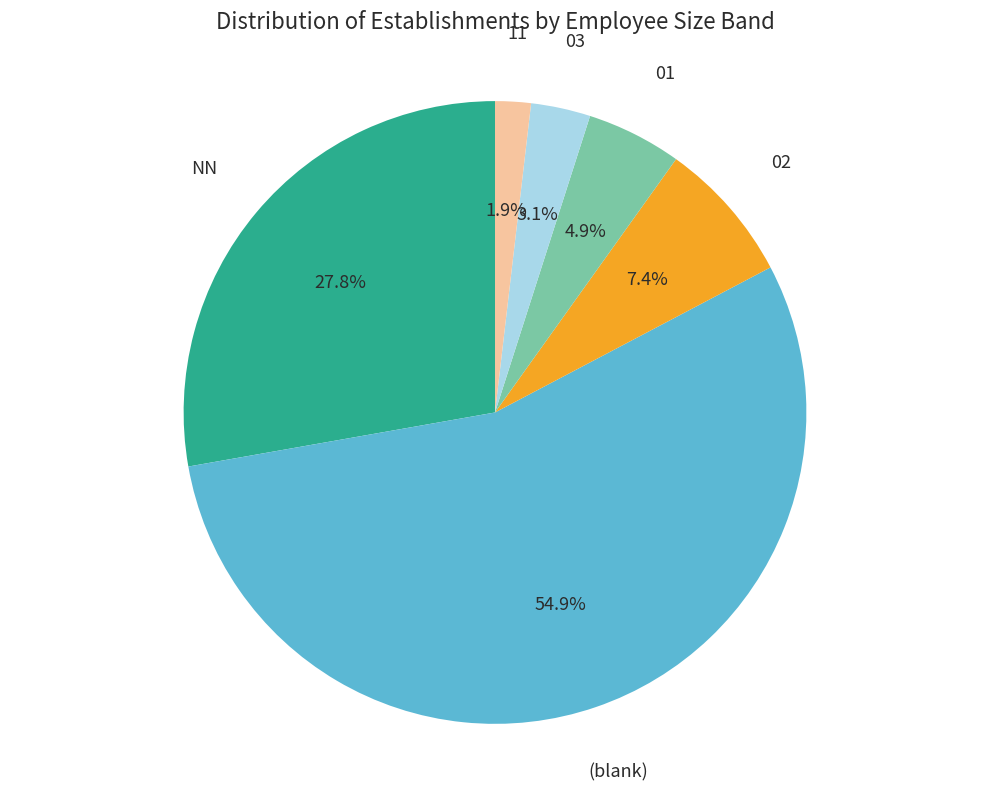

Which category has the smallest portion of the pie?

11